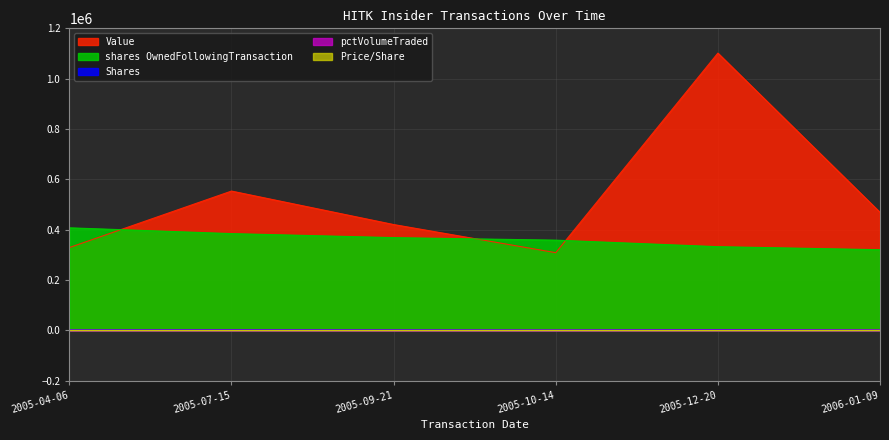

Does the chart display data point markers on the line(s)?

No